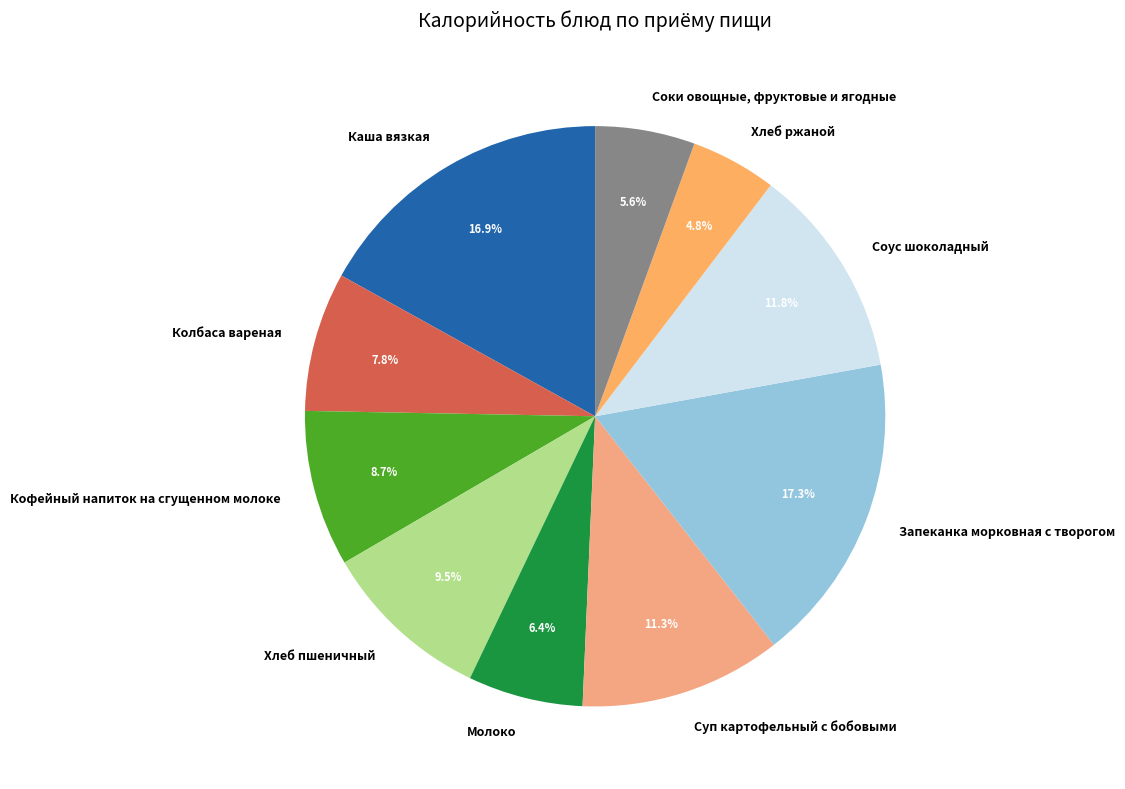

To the nearest percent, what is the average slice percentage?

10%